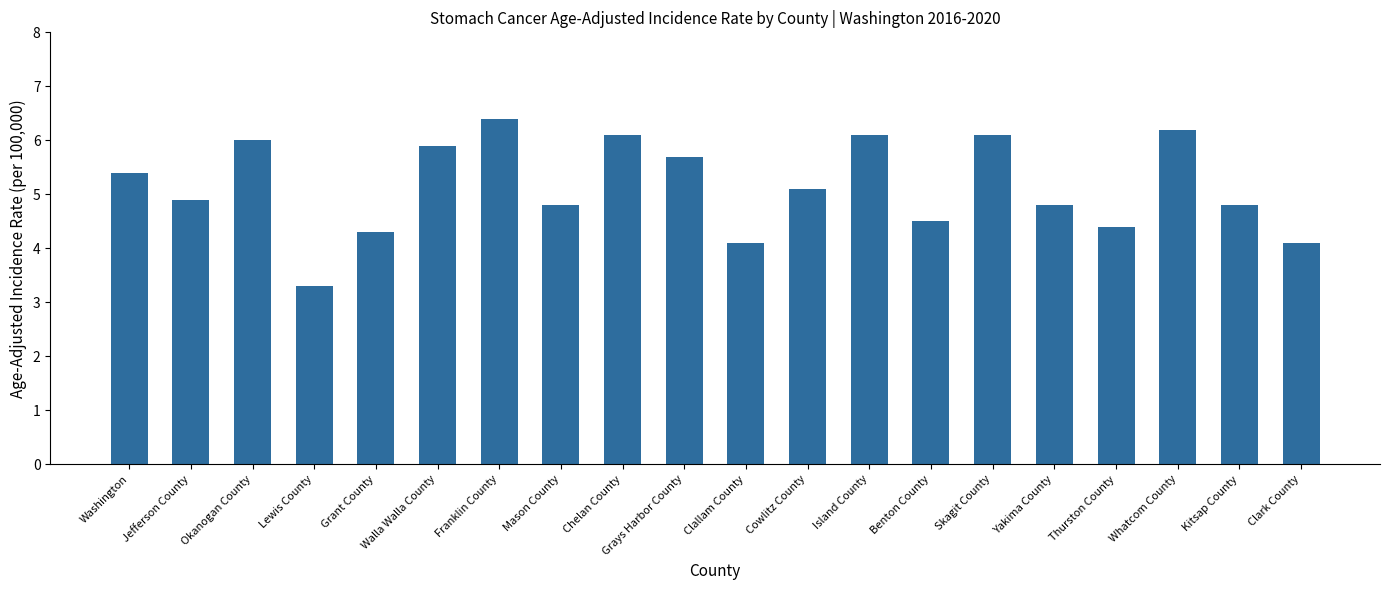

What is the change in value from Okanogan County to Cowlitz County?

-0.9